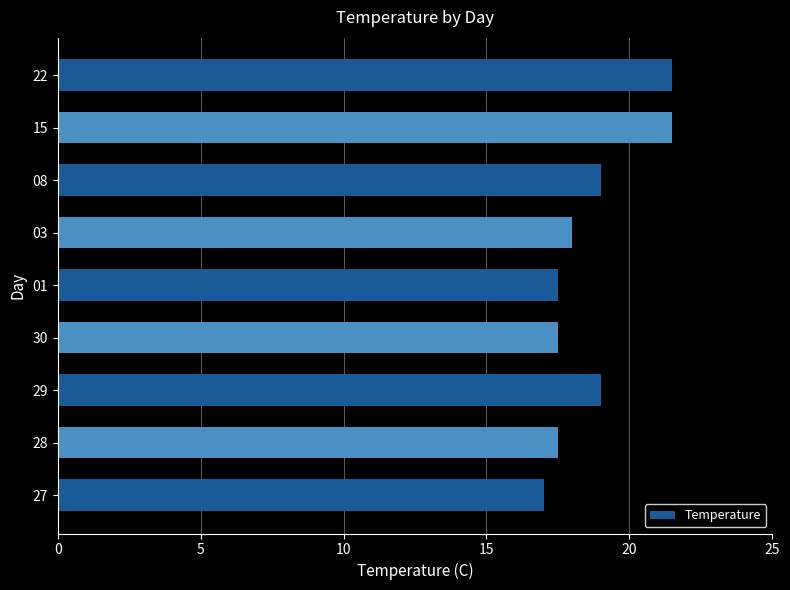

Which category has the lowest value across all series?

27